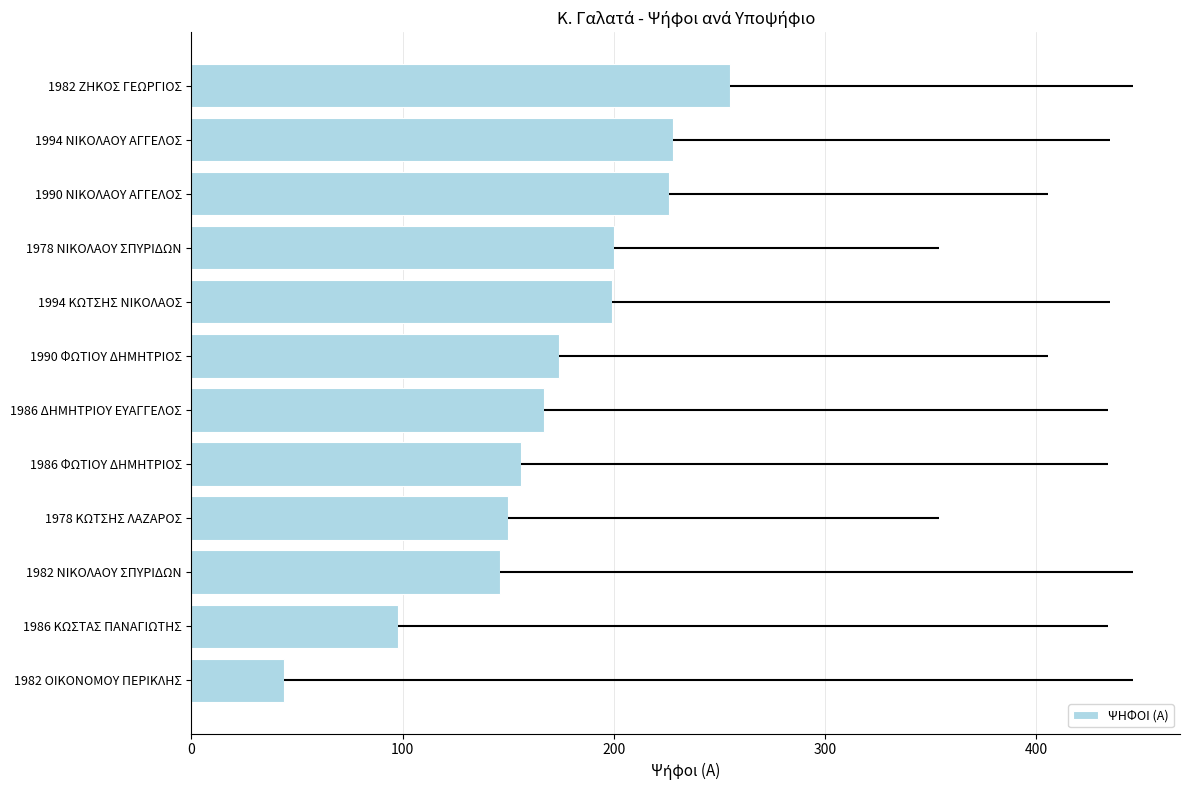

Approximately how many times larger is the value at 1990 ΦΩΤΙΟΥ ΔΗΜΗΤΡΙΟΣ compared to 1978 ΝΙΚΟΛΑΟΥ ΣΠΥΡΙΔΩΝ?

0.9